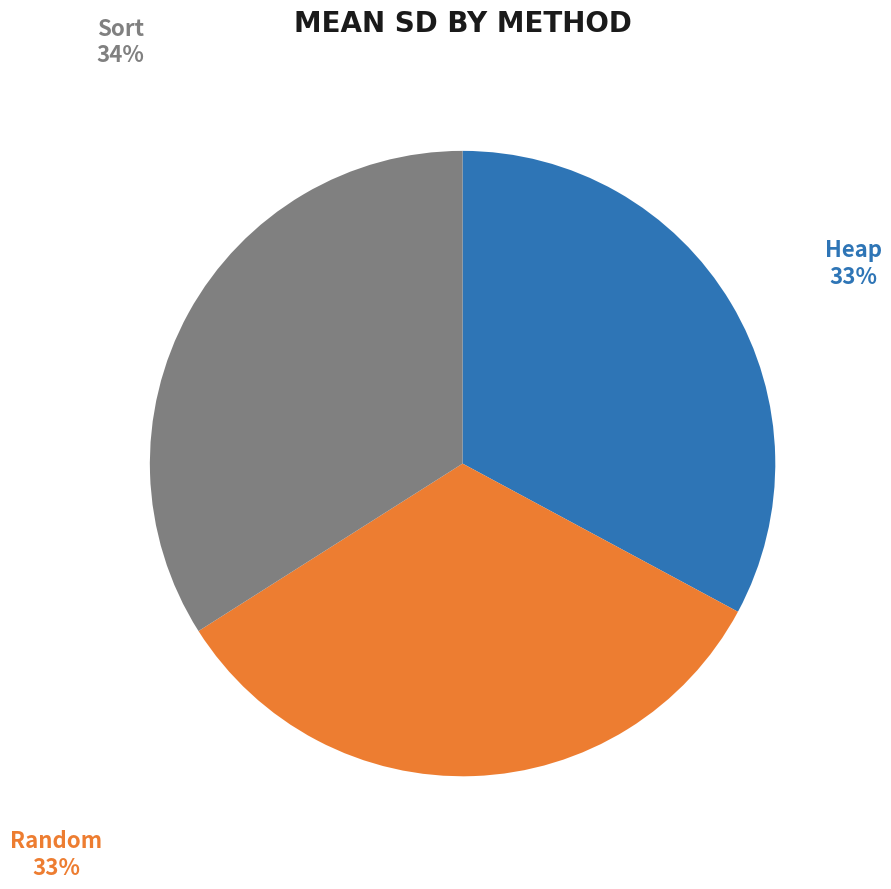

How many segments does this pie chart have?

3